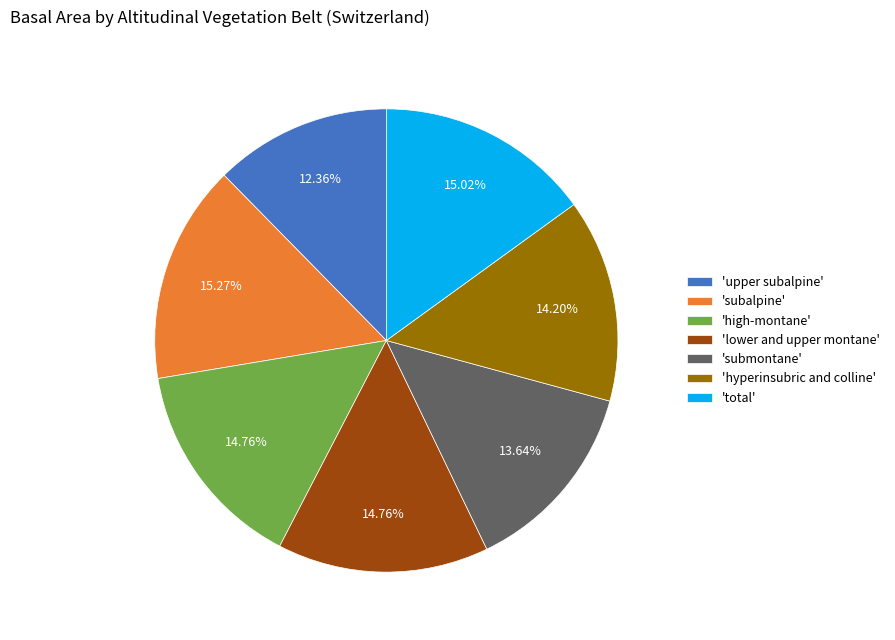

What is the smallest slice in the pie chart?

'upper subalpine'